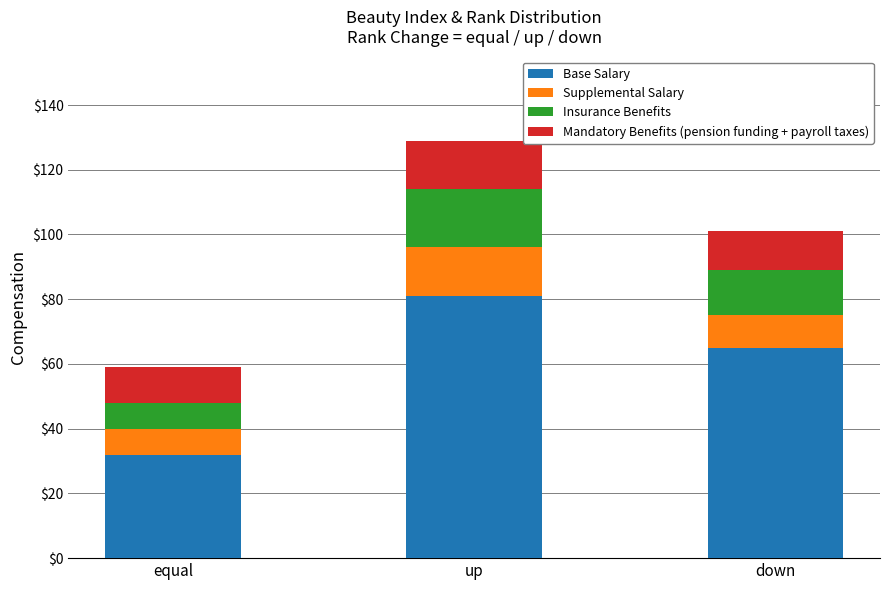

What are all the series names shown in the legend?

Base Salary, Supplemental Salary, Insurance Benefits, Mandatory Benefits (pension funding + payroll taxes)